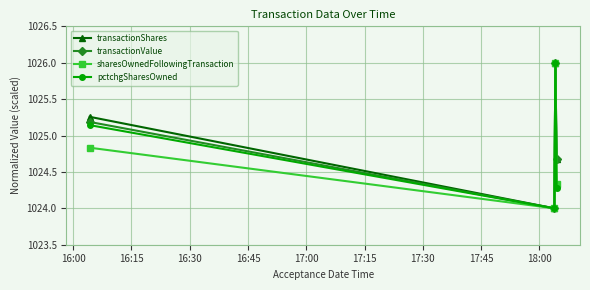

What is the value of the transactionValue point at the 3rd from the left?

1026.0